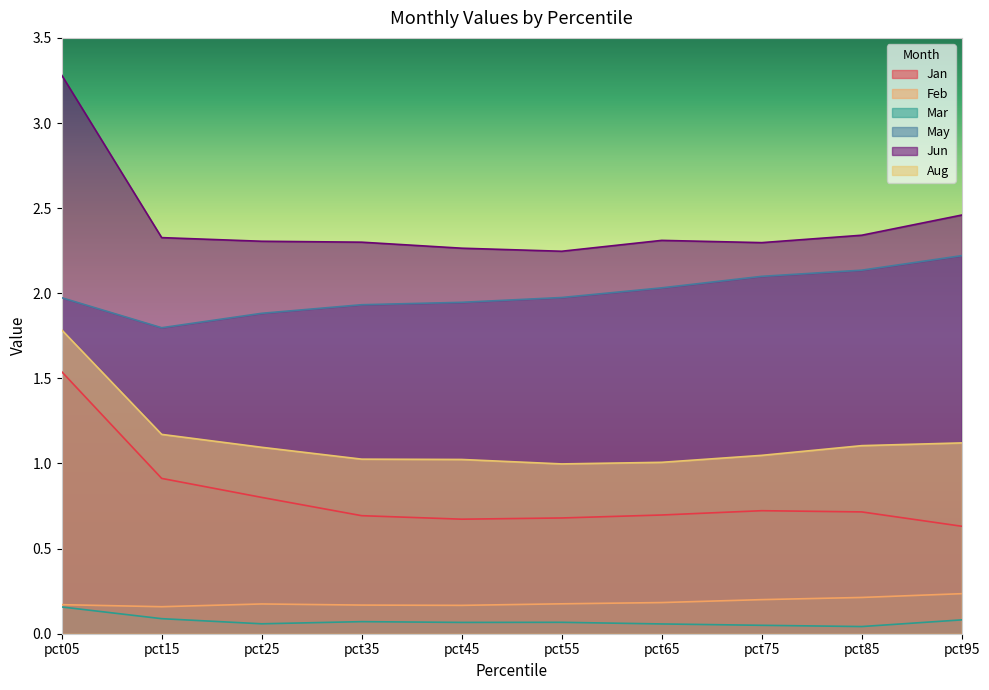

What is the difference between the maximum and minimum values in the Jan series?

0.9